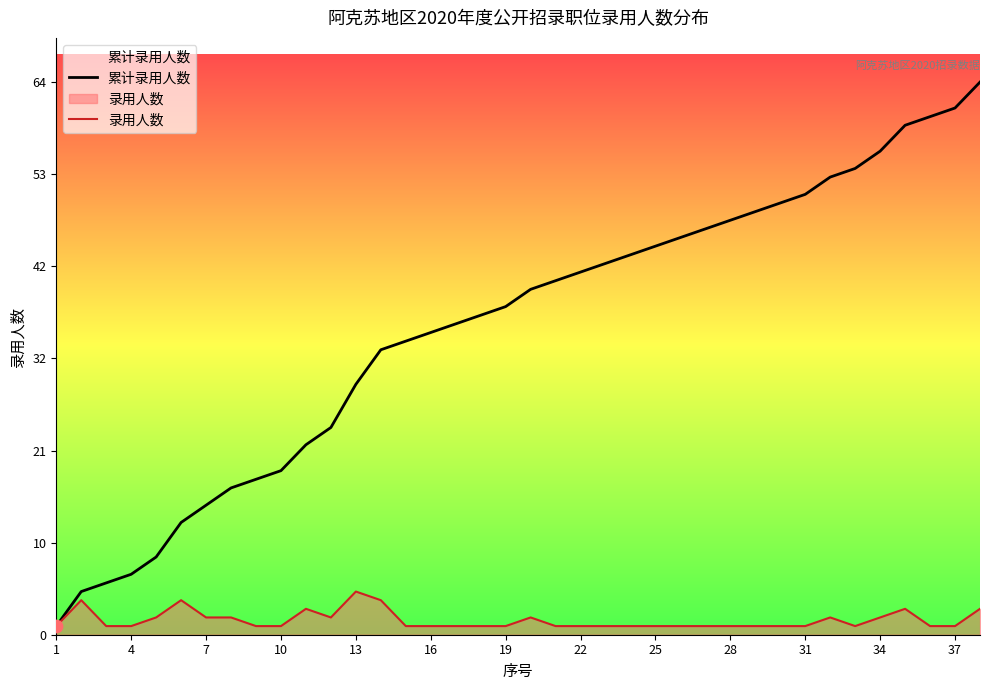

Which series has the largest total across all categories?

累计录用人数